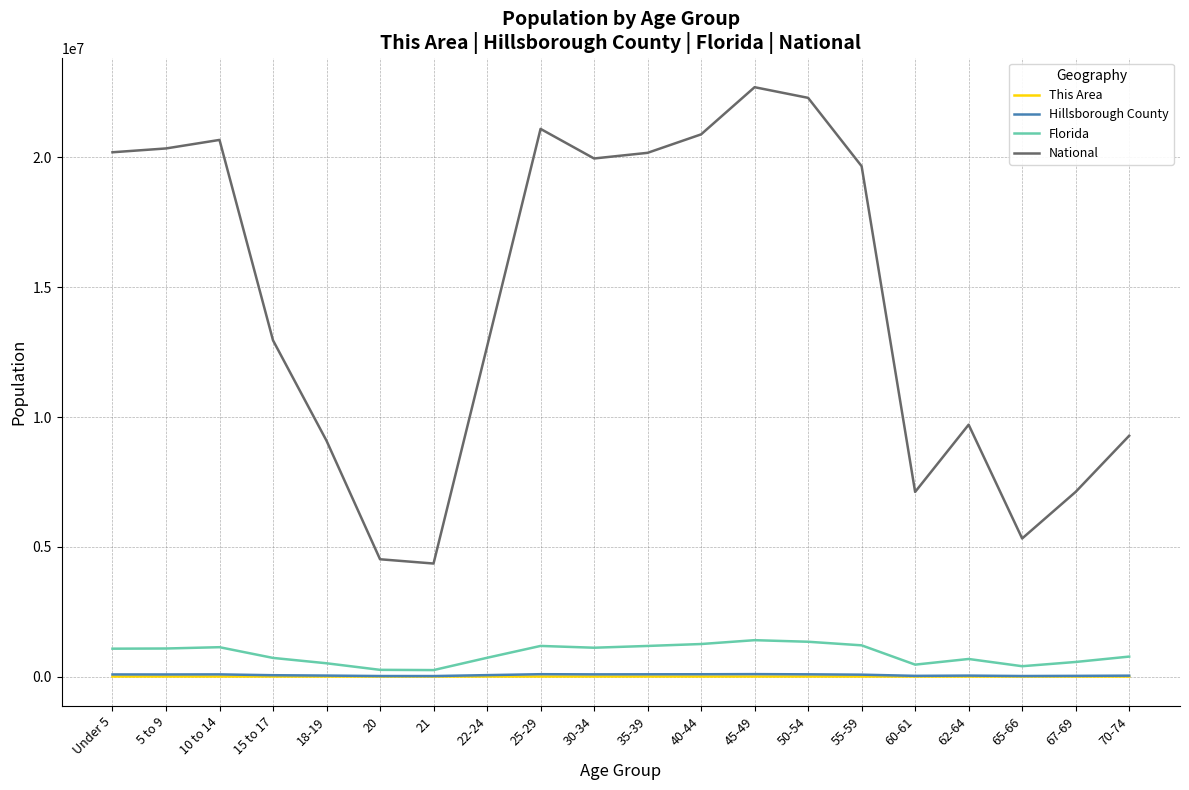

What is the average value of the Florida series?

863482